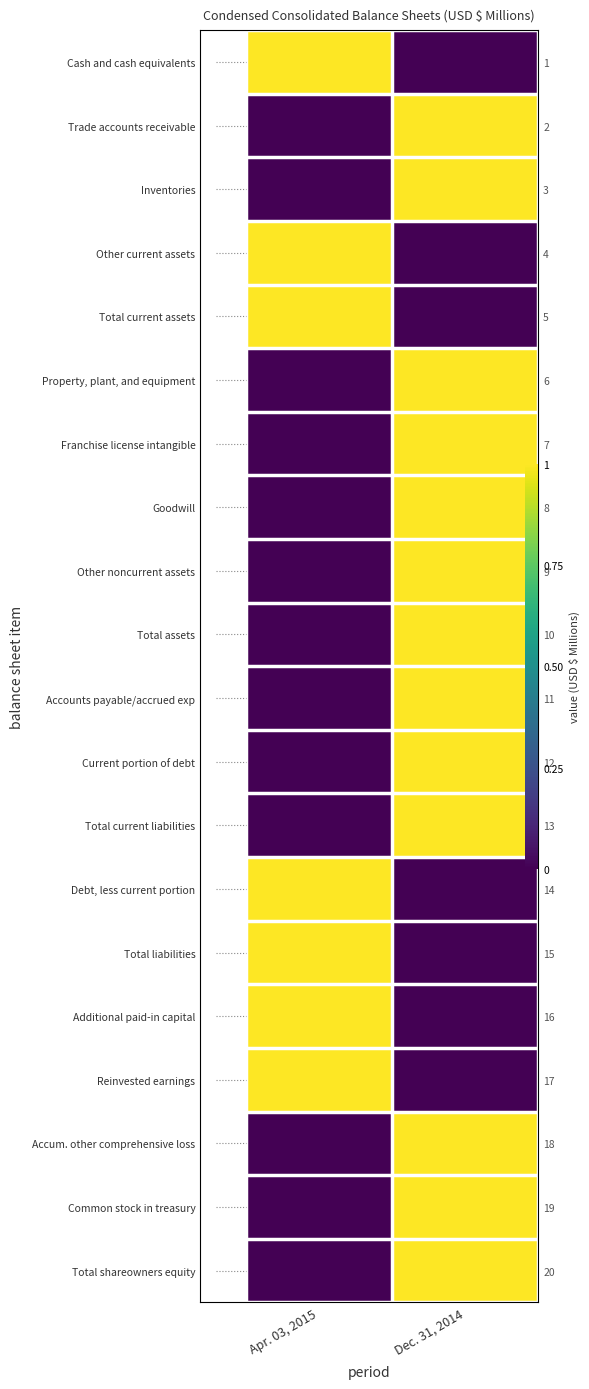

What is the total value across all series at Dec. 31, 2014?

13